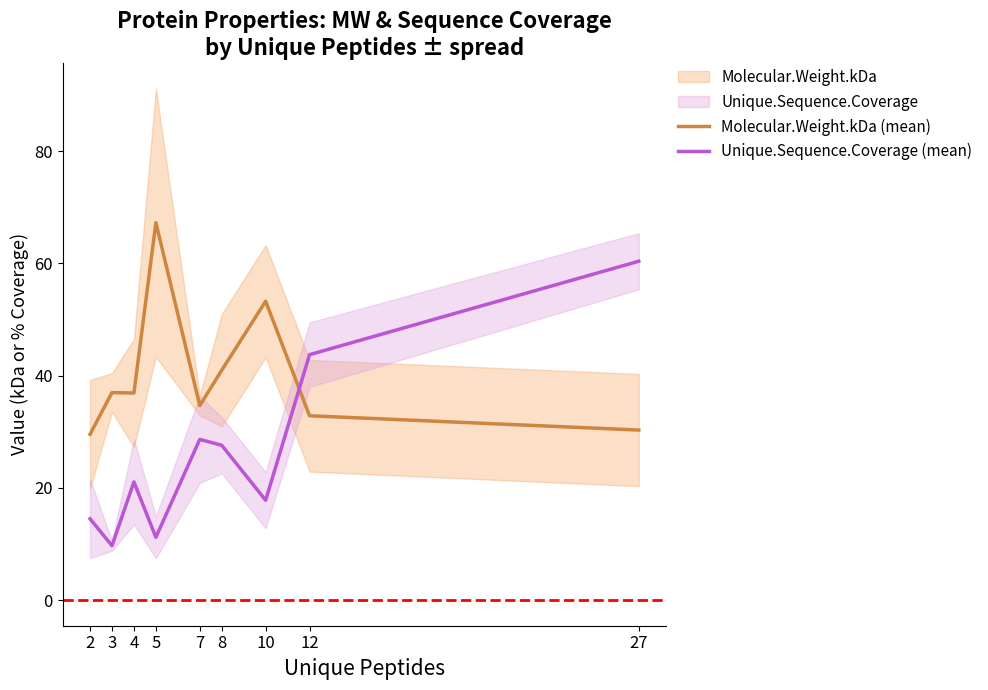

How many intersections are there between Molecular.Weight.kDa (mean) and Unique.Sequence.Coverage (mean)?

1